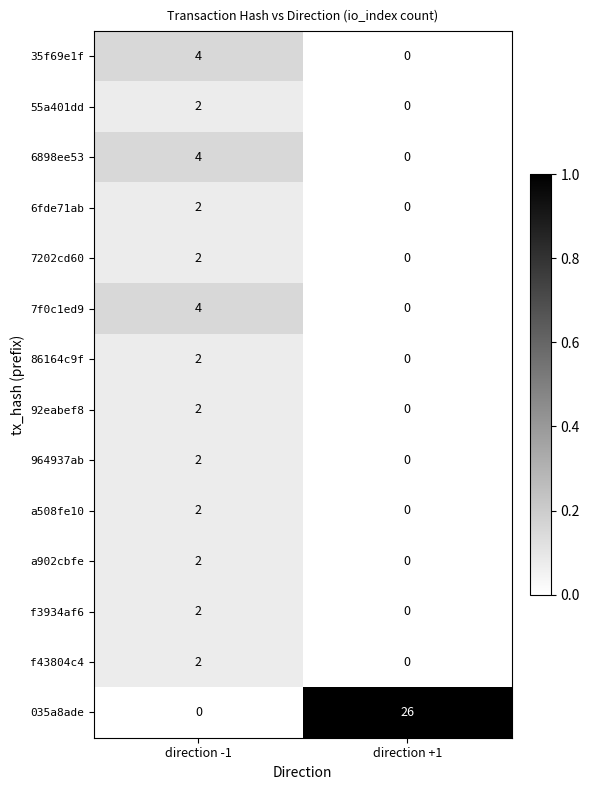

Is it true that 6fde71ab equals 0 at direction +1?

True